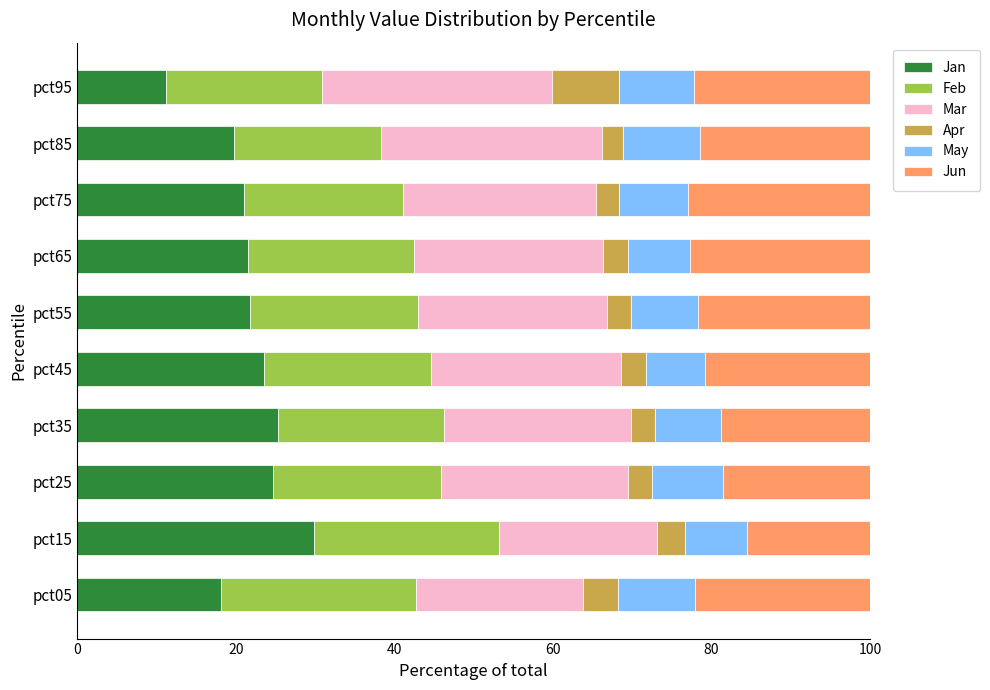

The Jan series shows 30.9 at pct65. True or false?

False